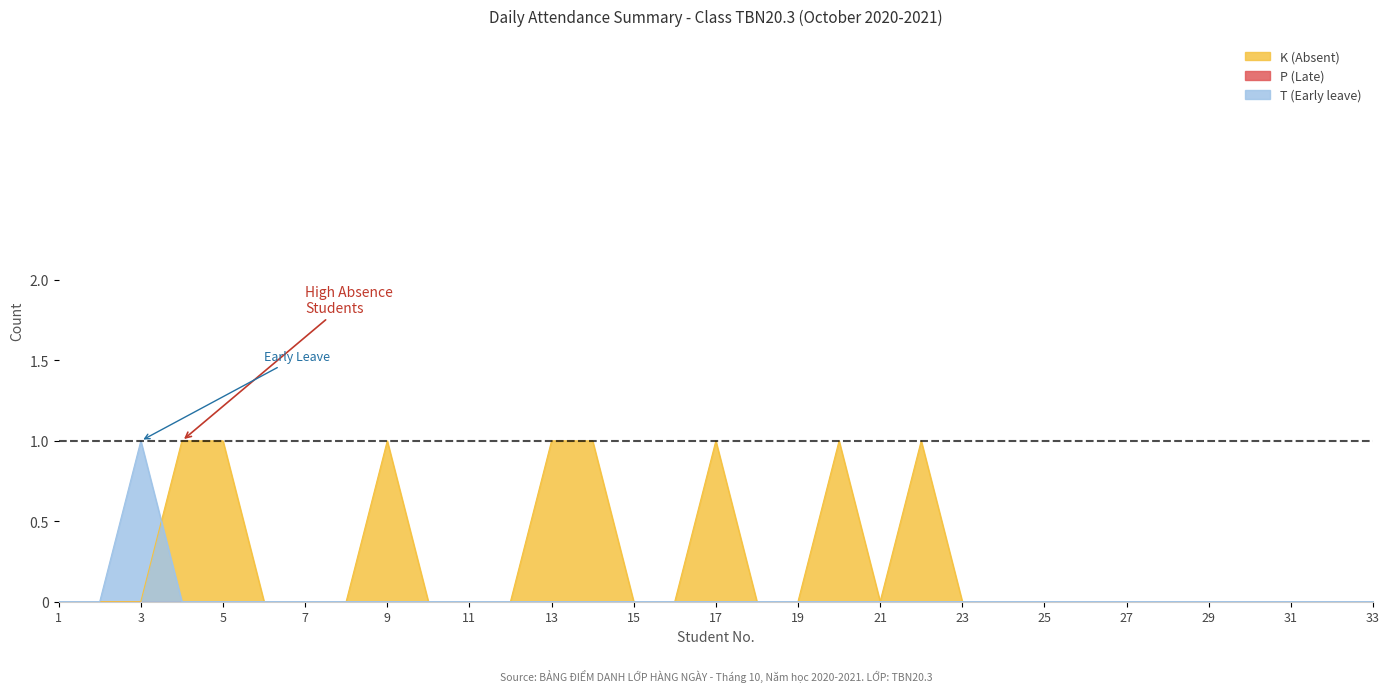

True or false: K (Absent) has a value of 0 at 11.

True